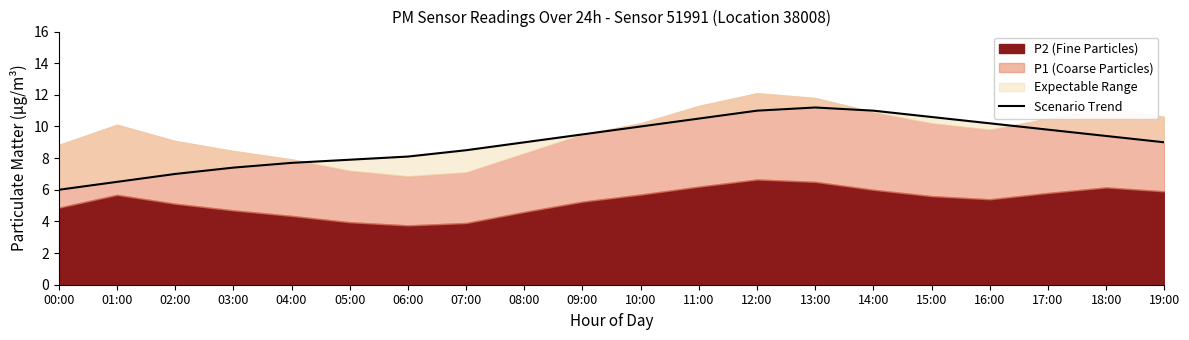

Approximately how many times larger is the value at 16:00 compared to 05:00?

1.3